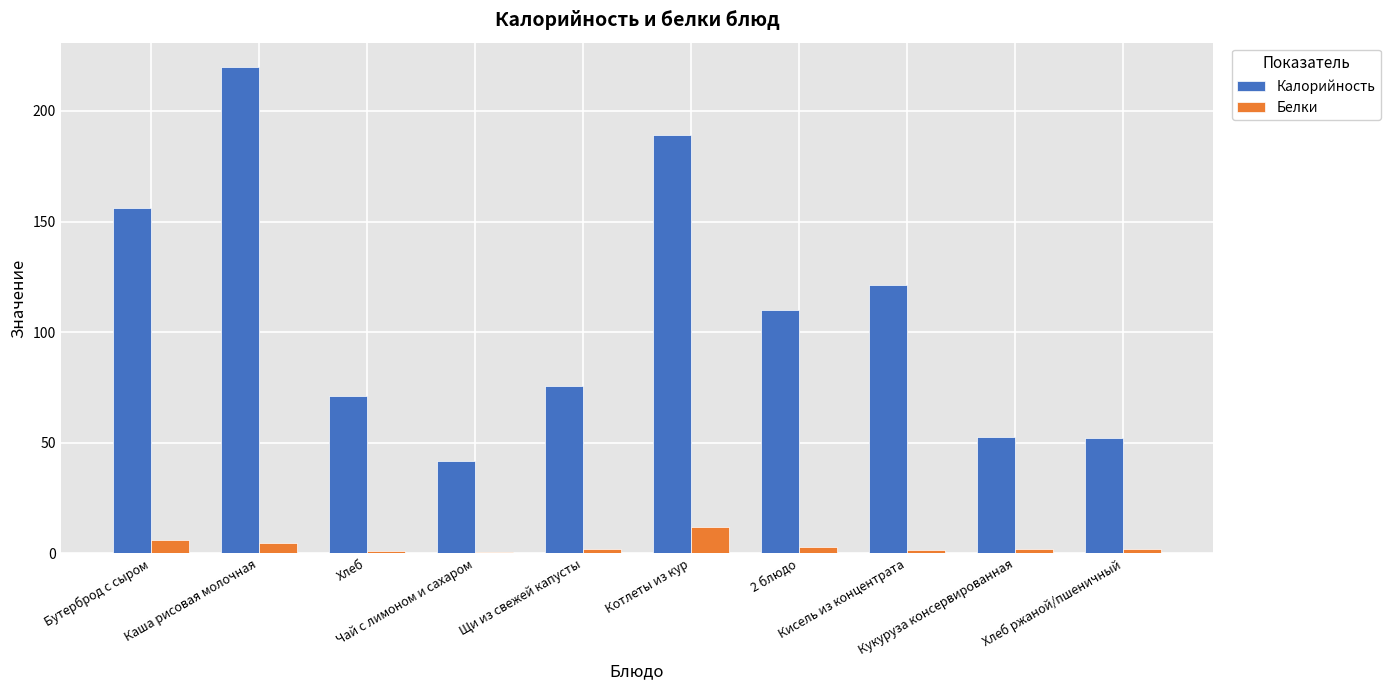

What is the sum of all Белки values?

34.3